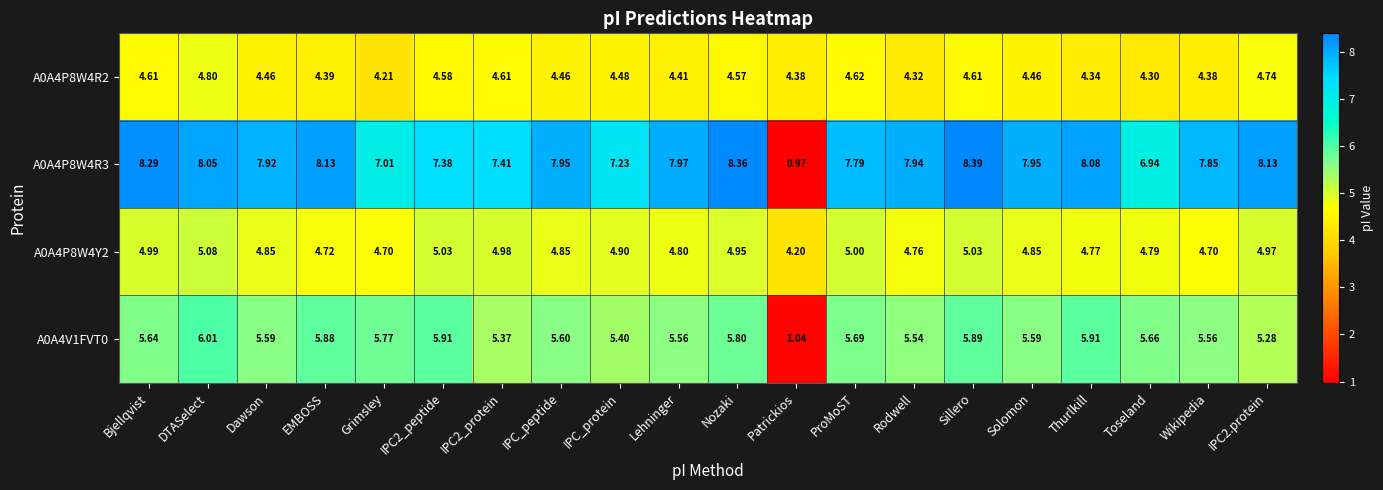

Rank the series at Lehninger from highest to lowest value.

A0A4P8W4R3, A0A4V1FVT0, A0A4P8W4Y2, A0A4P8W4R2